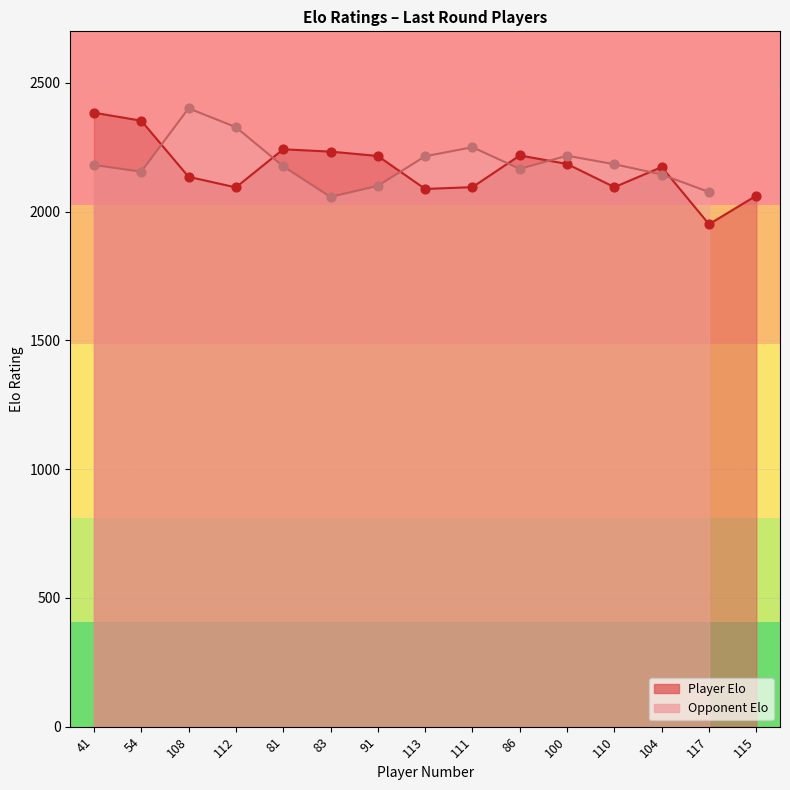

What is the change in value from 108 to 100?

+50